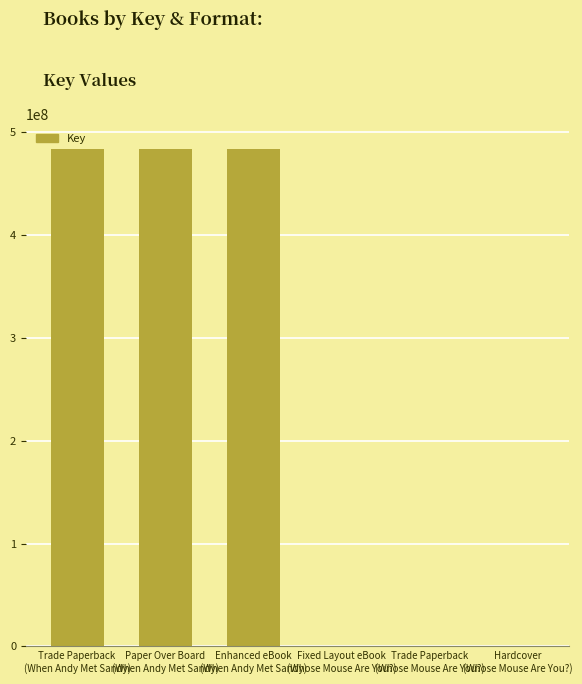

What is the sum of all values?

1451160147